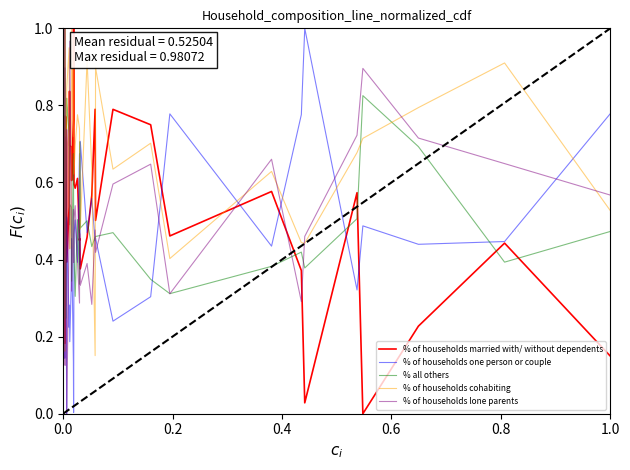

Rank the series by their maximum value, from highest to lowest.

% of households married with/ without dependents, % of households one person or couple, % all others, % of households cohabiting, % of households lone parents